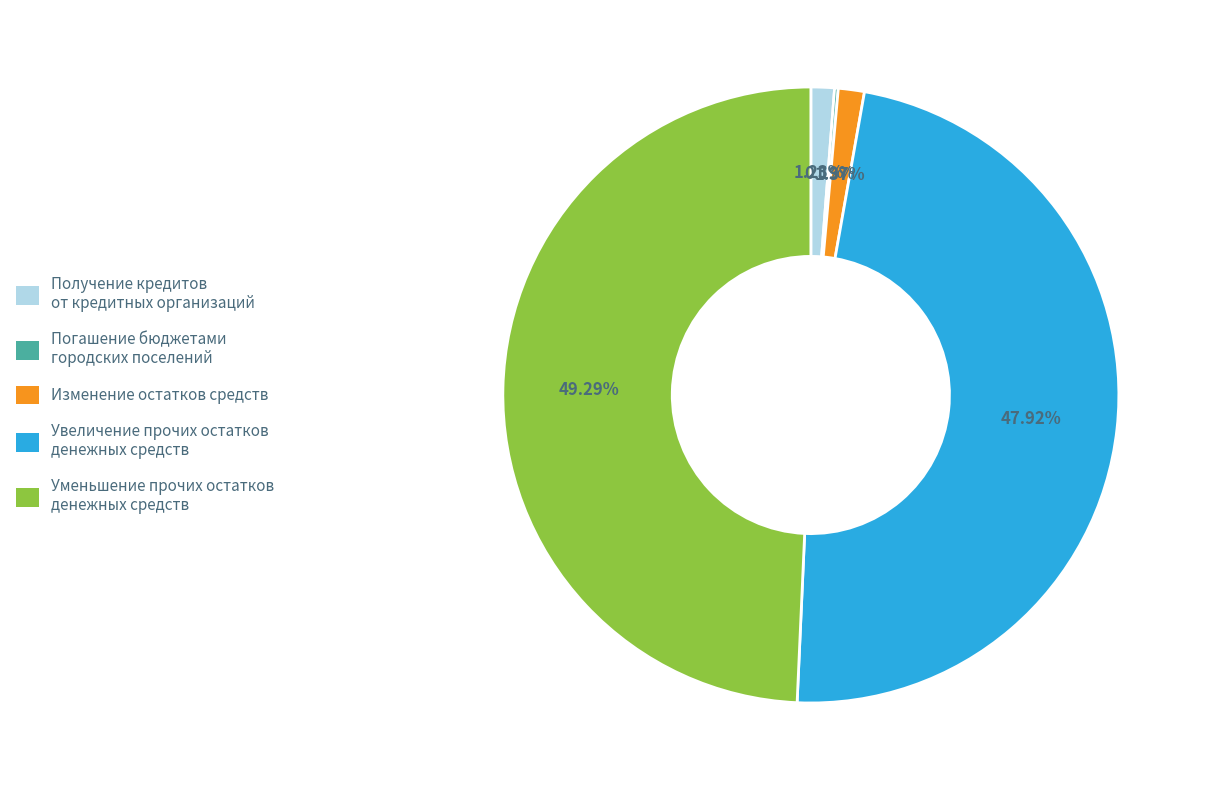

Approximately how many times larger is the value at Уменьшение прочих остатков денежных средств compared to Получение кредитов от кредитных организаций?

40.1